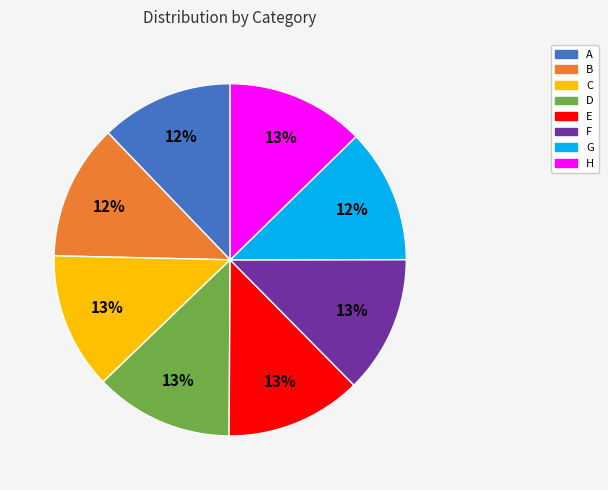

The F slice represents 27% of the pie. True or false?

False